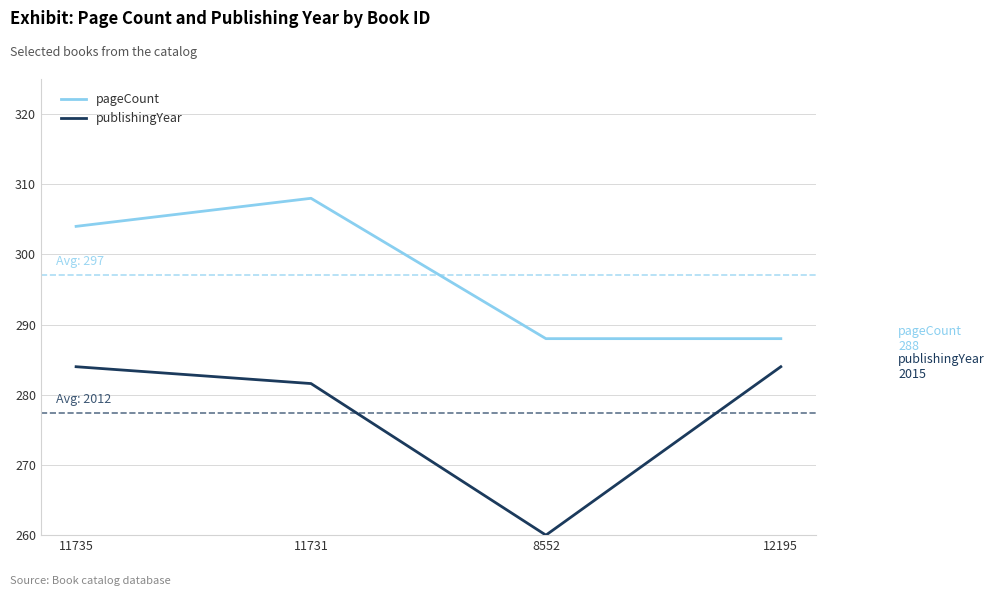

What is the lowest value of the publishingYear series?

260.0